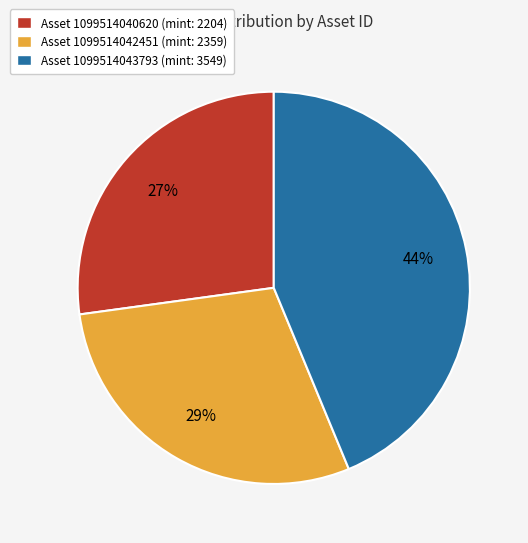

What is the ratio of the value at Asset 1099514042451 (mint: 2359) to the value at Asset 1099514040620 (mint: 2204)?

1.1